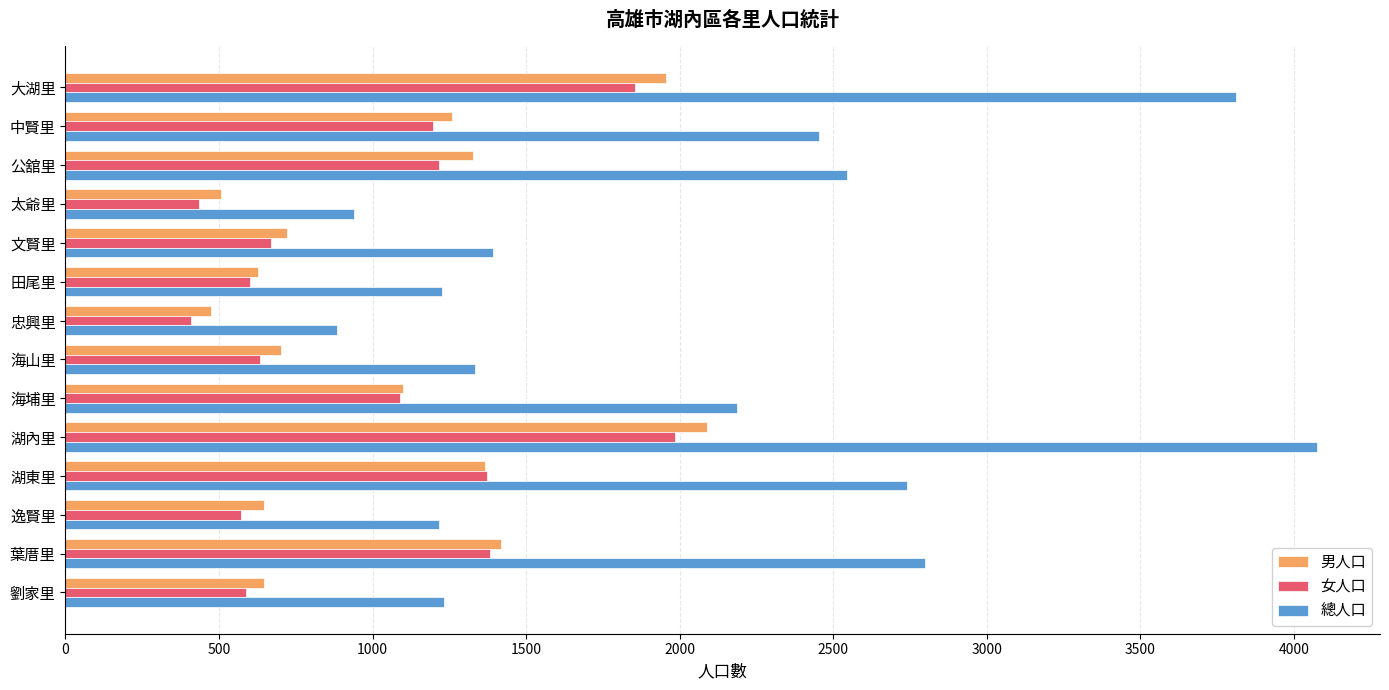

What is the total value across all series at 公舘里?

5086